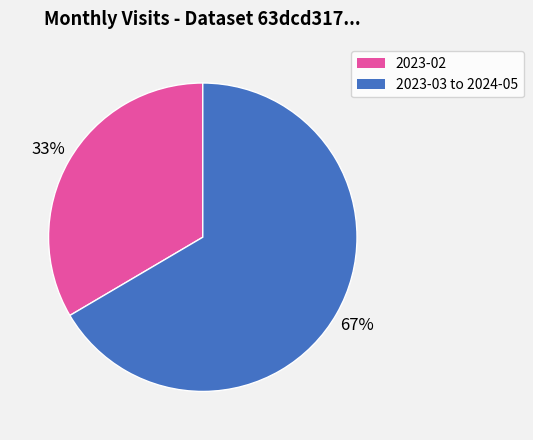

Does any single category account for the majority?

Yes